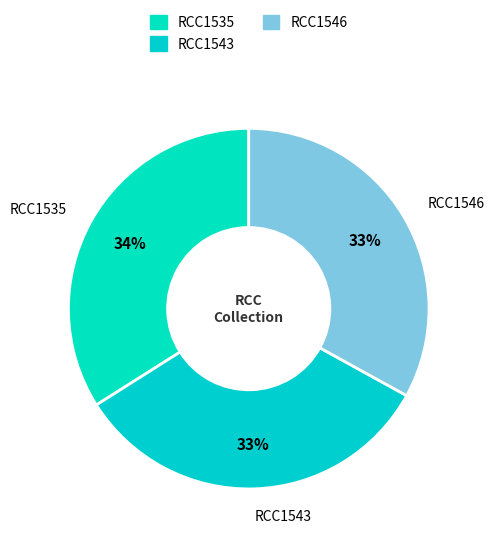

Does any single category account for the majority?

No